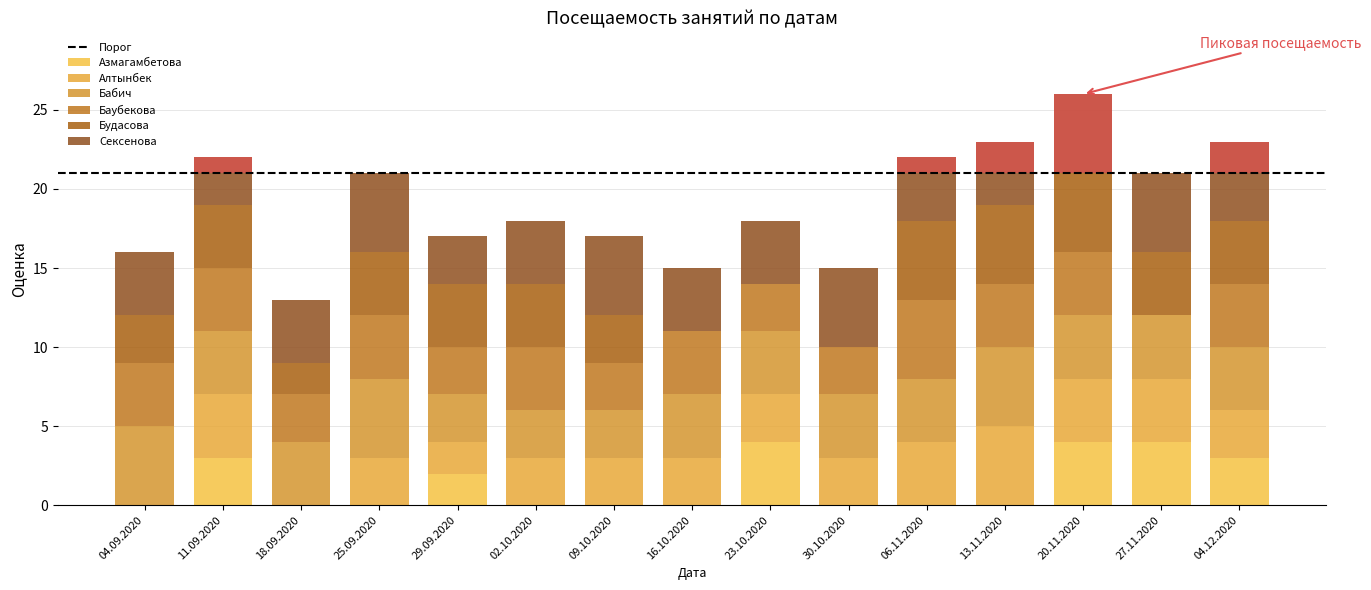

Between 04.09.2020 and 16.10.2020, which series saw the biggest shift?

Алтынбек